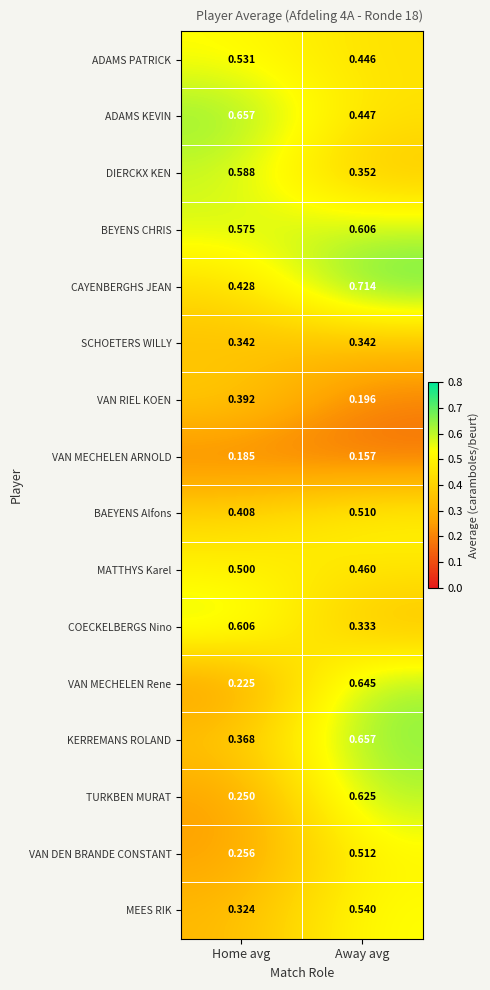

At how many categories does at least one series exceed 0?

2